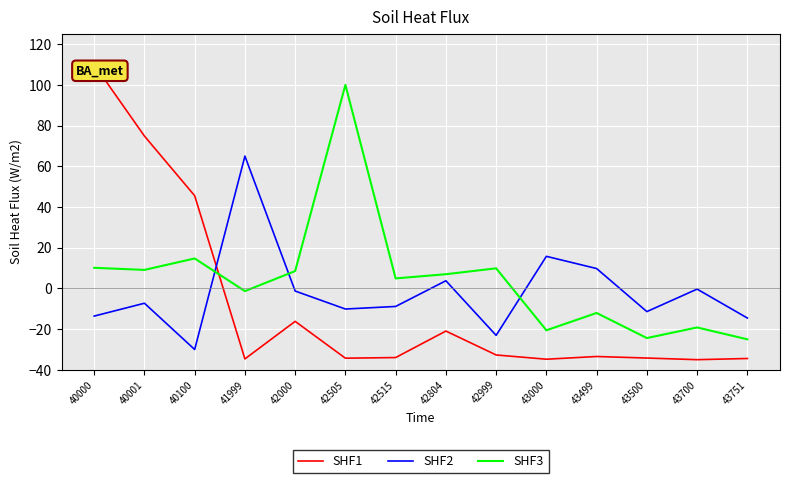

How many values in the SHF2 series are below -7?

8